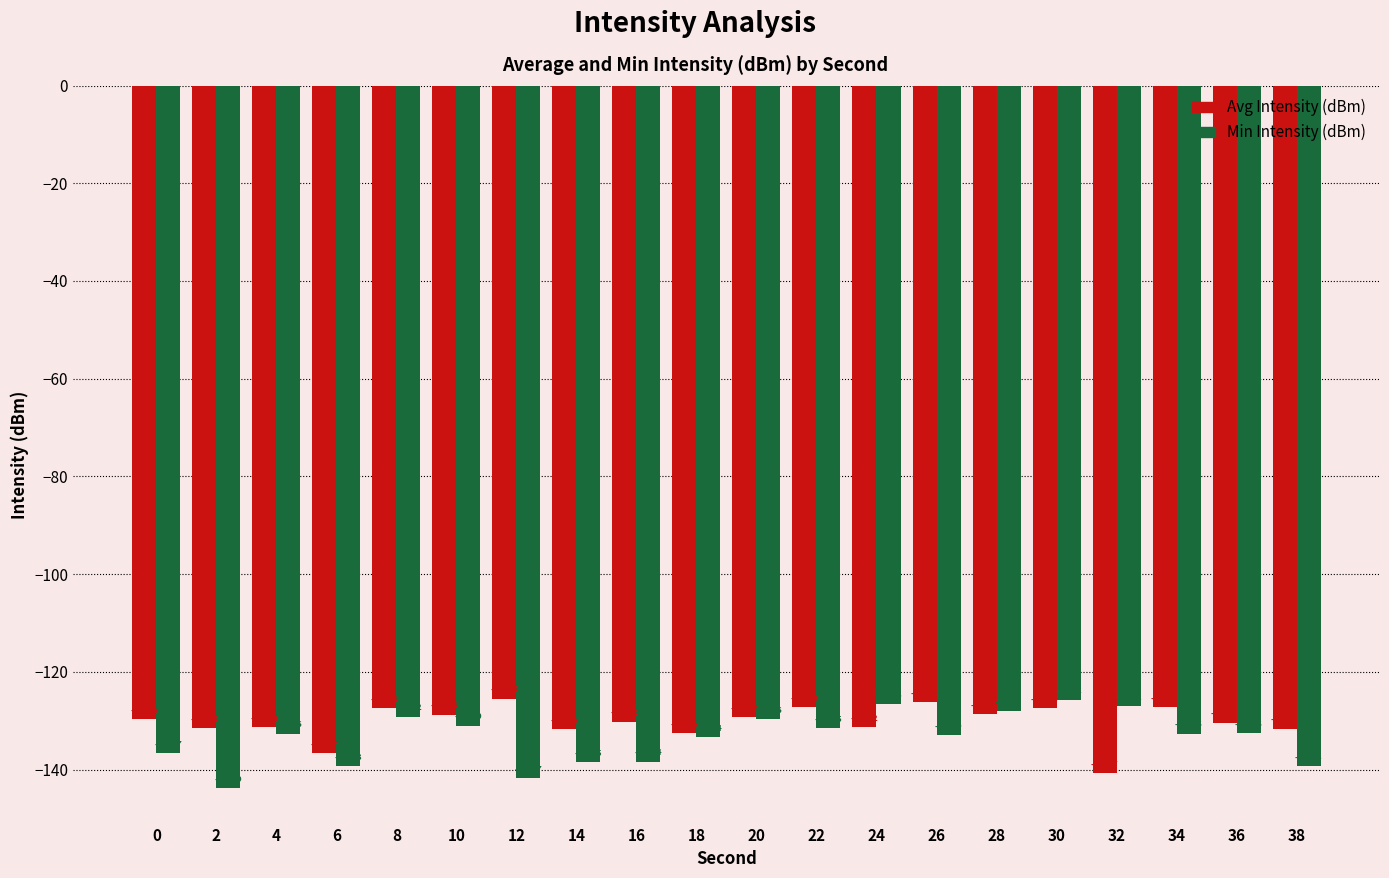

How many categories are shown in the chart?

20